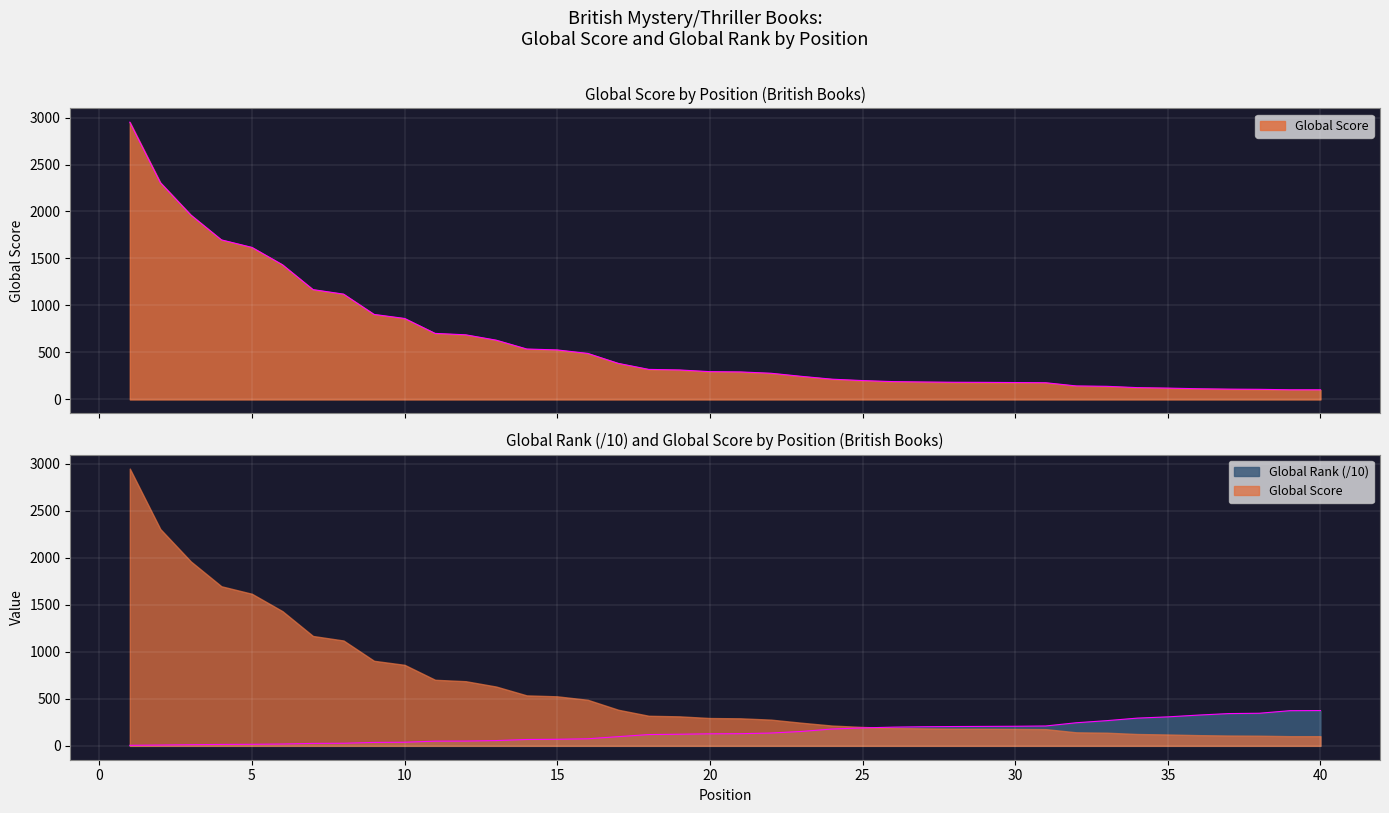

What are all the series names shown in the legend?

Global Score, Global Rank